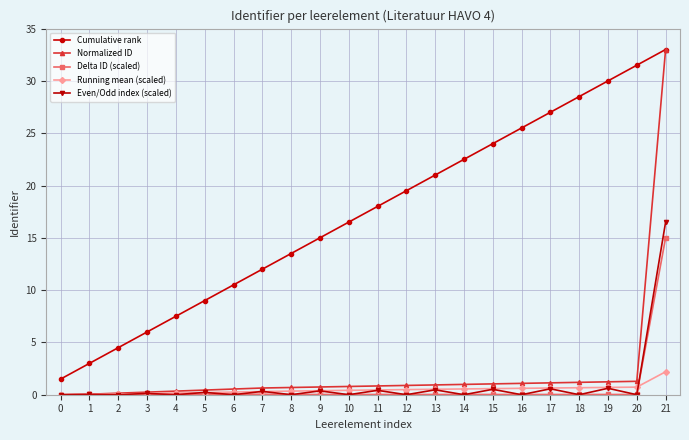

Which series has the widest spread of values?

Normalized ID